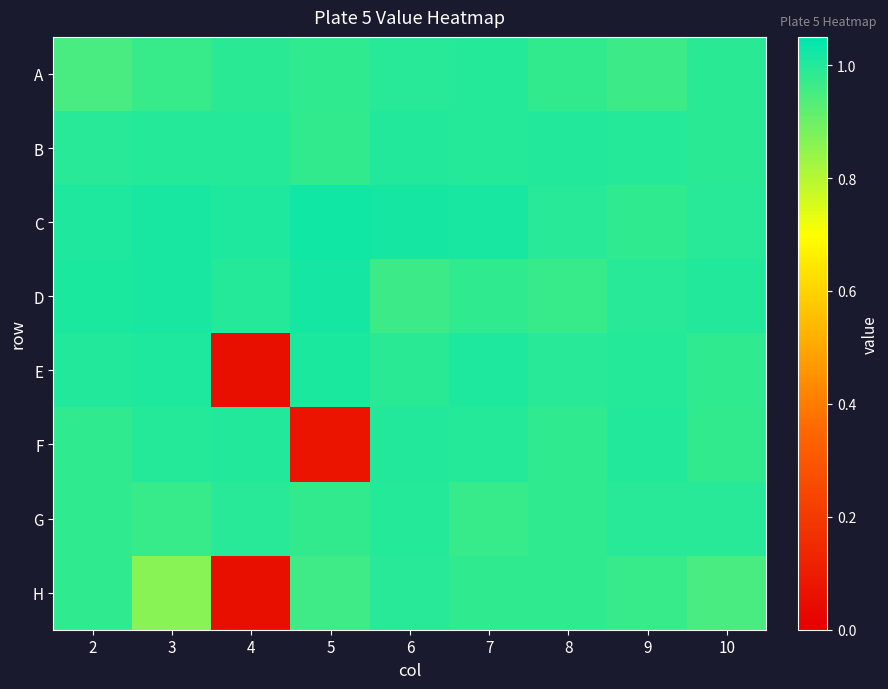

Between 9 and 5, which is larger?

5